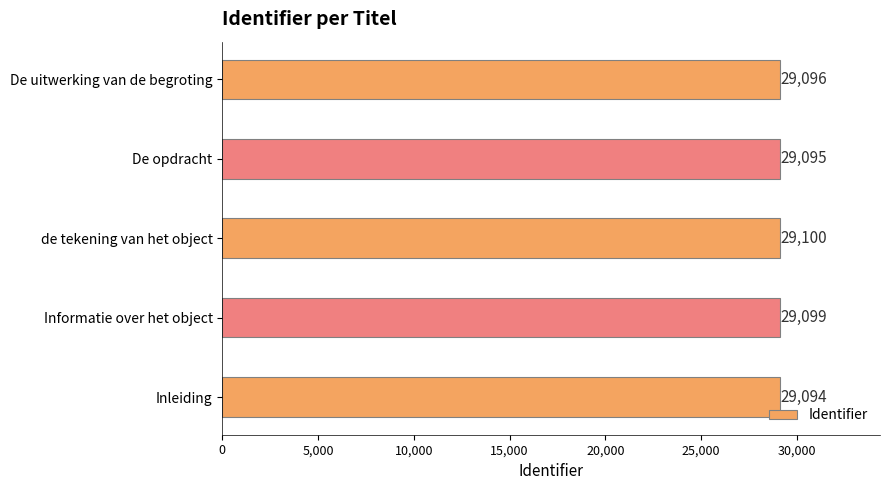

What is the sum of all values?

145484